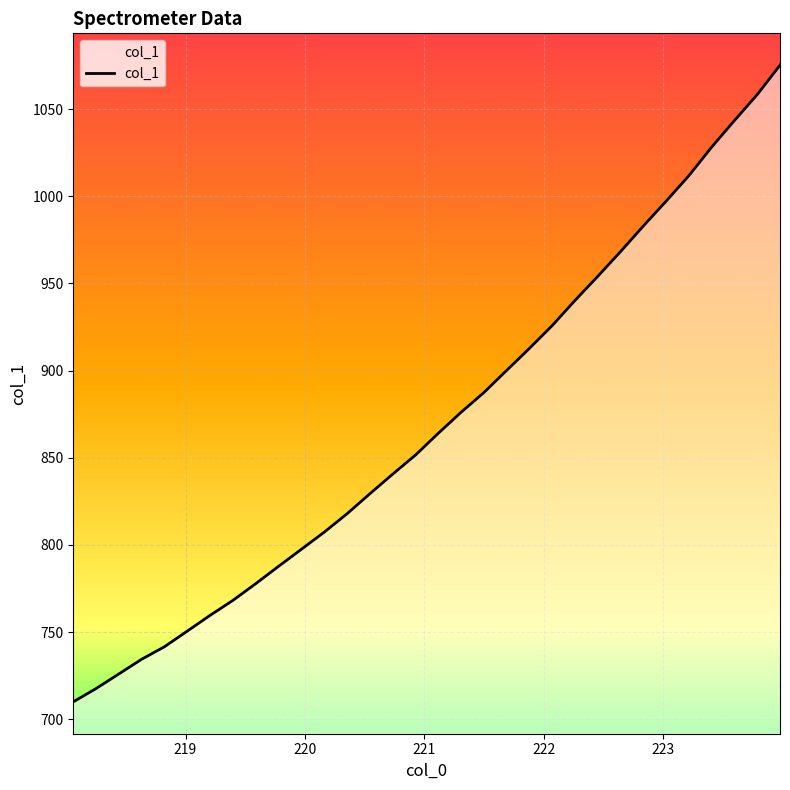

The value at 221.1174 is 402.7. True or false?

False